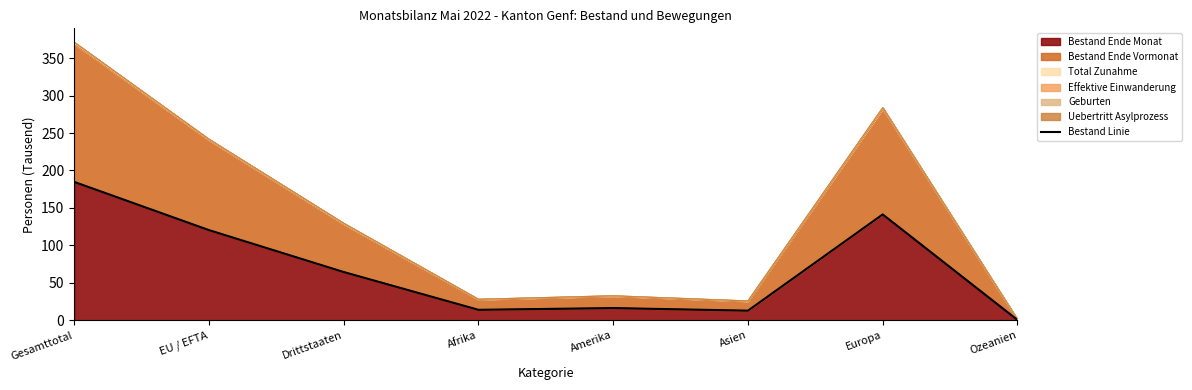

What is the minimum value shown in the chart?

0.4